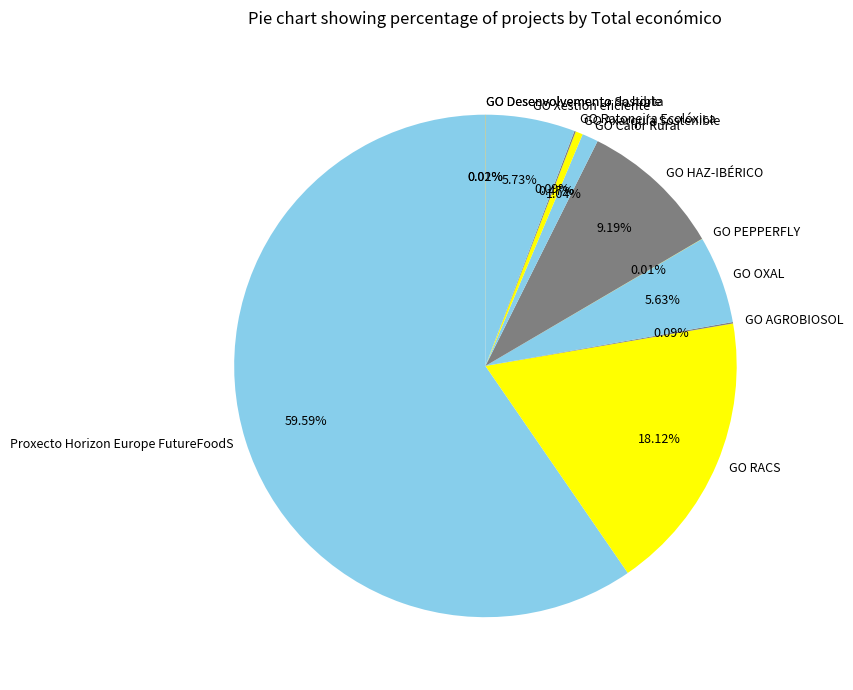

Is it true that GO RACS is 18% of the pie?

True